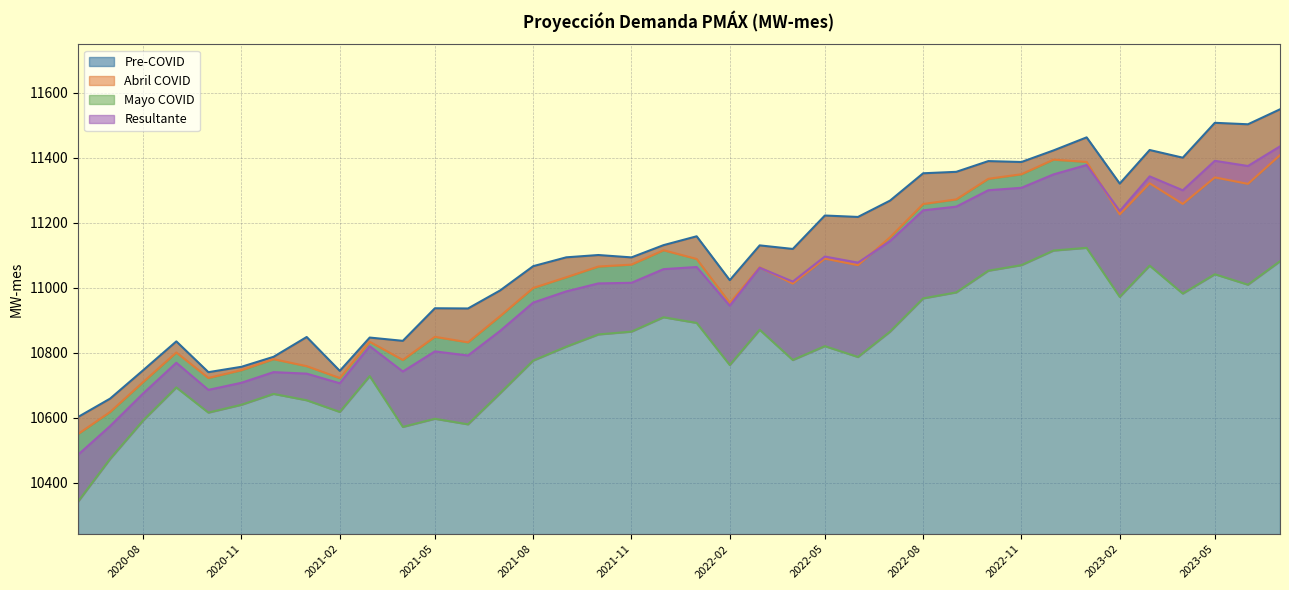

What position from the left is 2021-06?

13